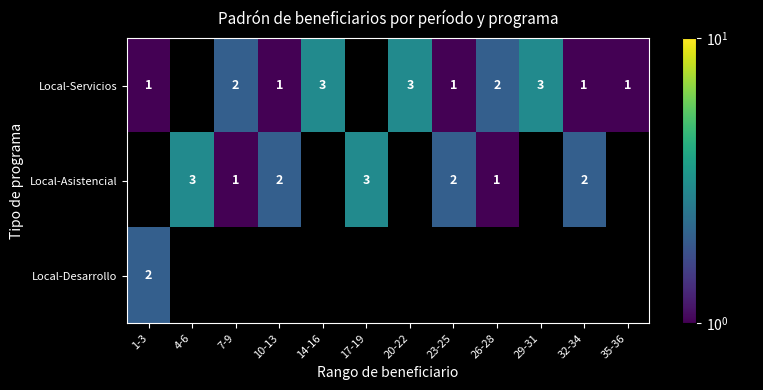

What is the difference between the highest and lowest values at 7-9?

1.0